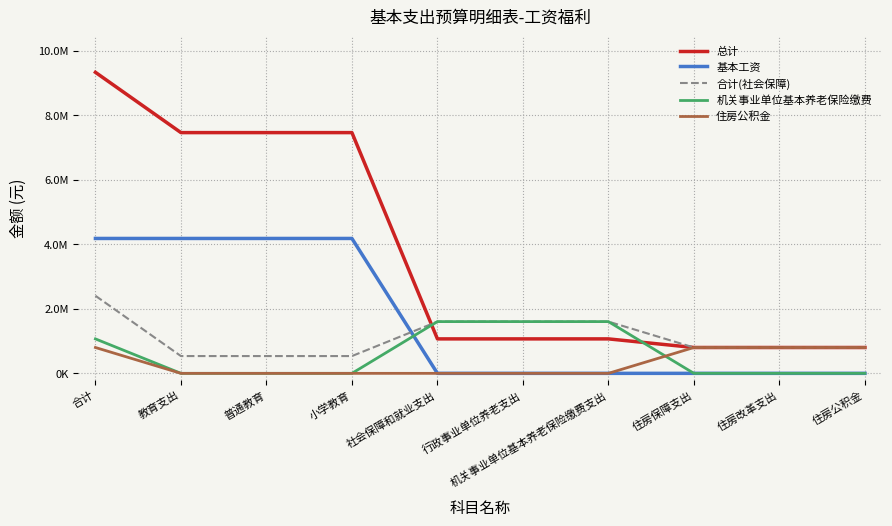

Does the chart display data point markers on the line(s)?

No